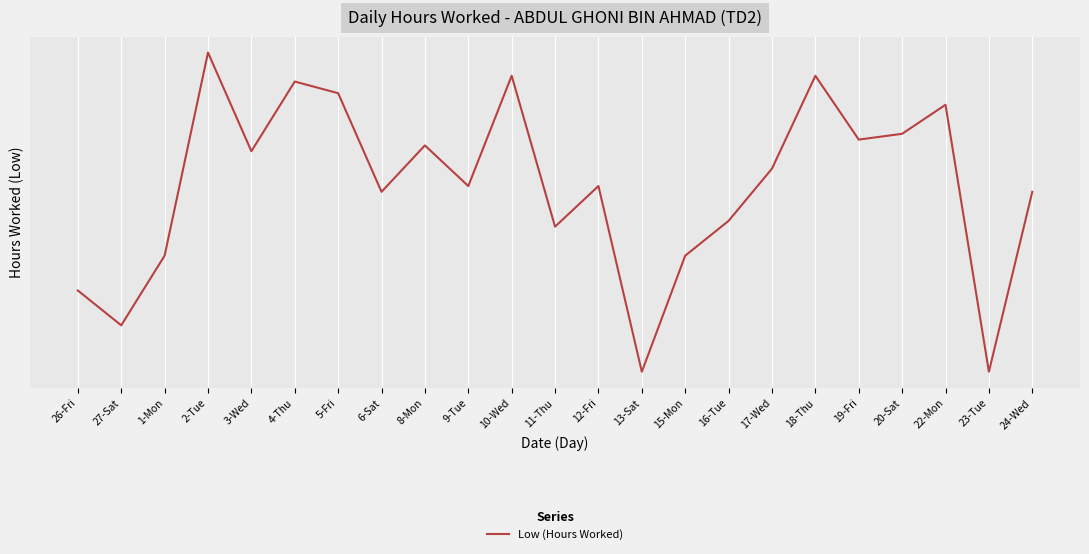

The chart shows a value of 14.8 at 22-Mon. True or false?

False